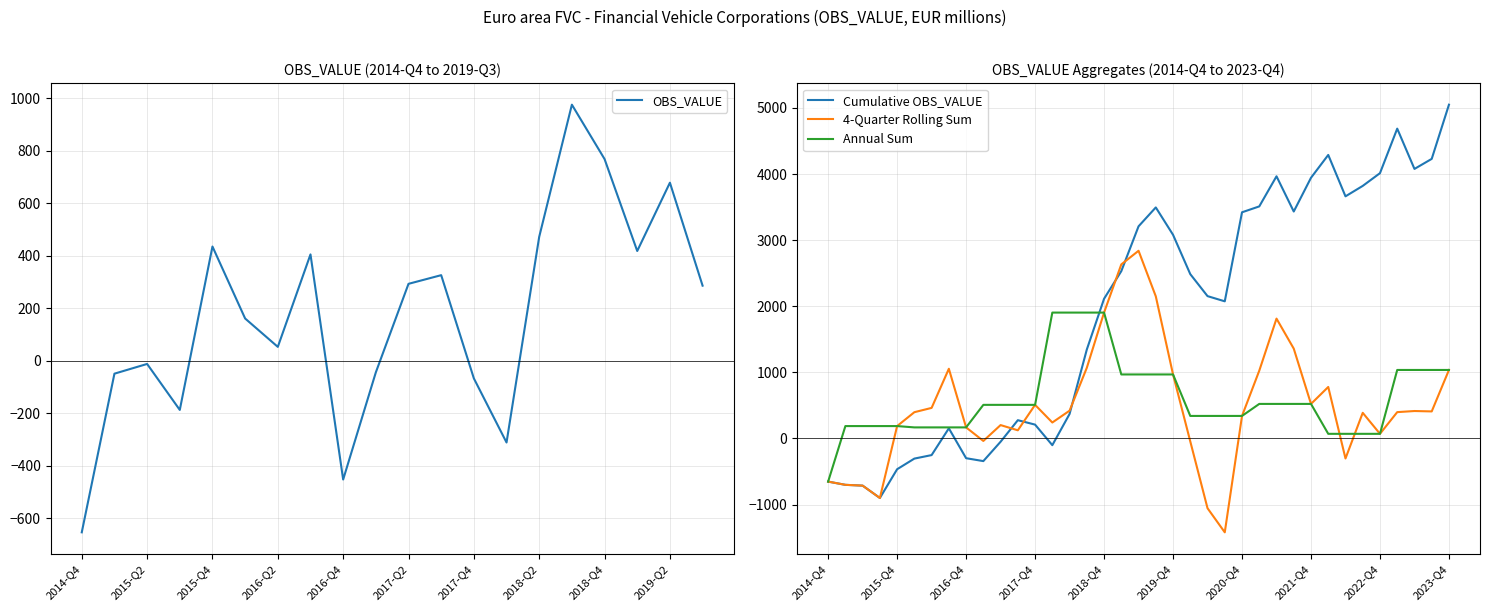

Approximately how many times larger is the value at 2019-Q1 compared to 2018-Q2?

0.9